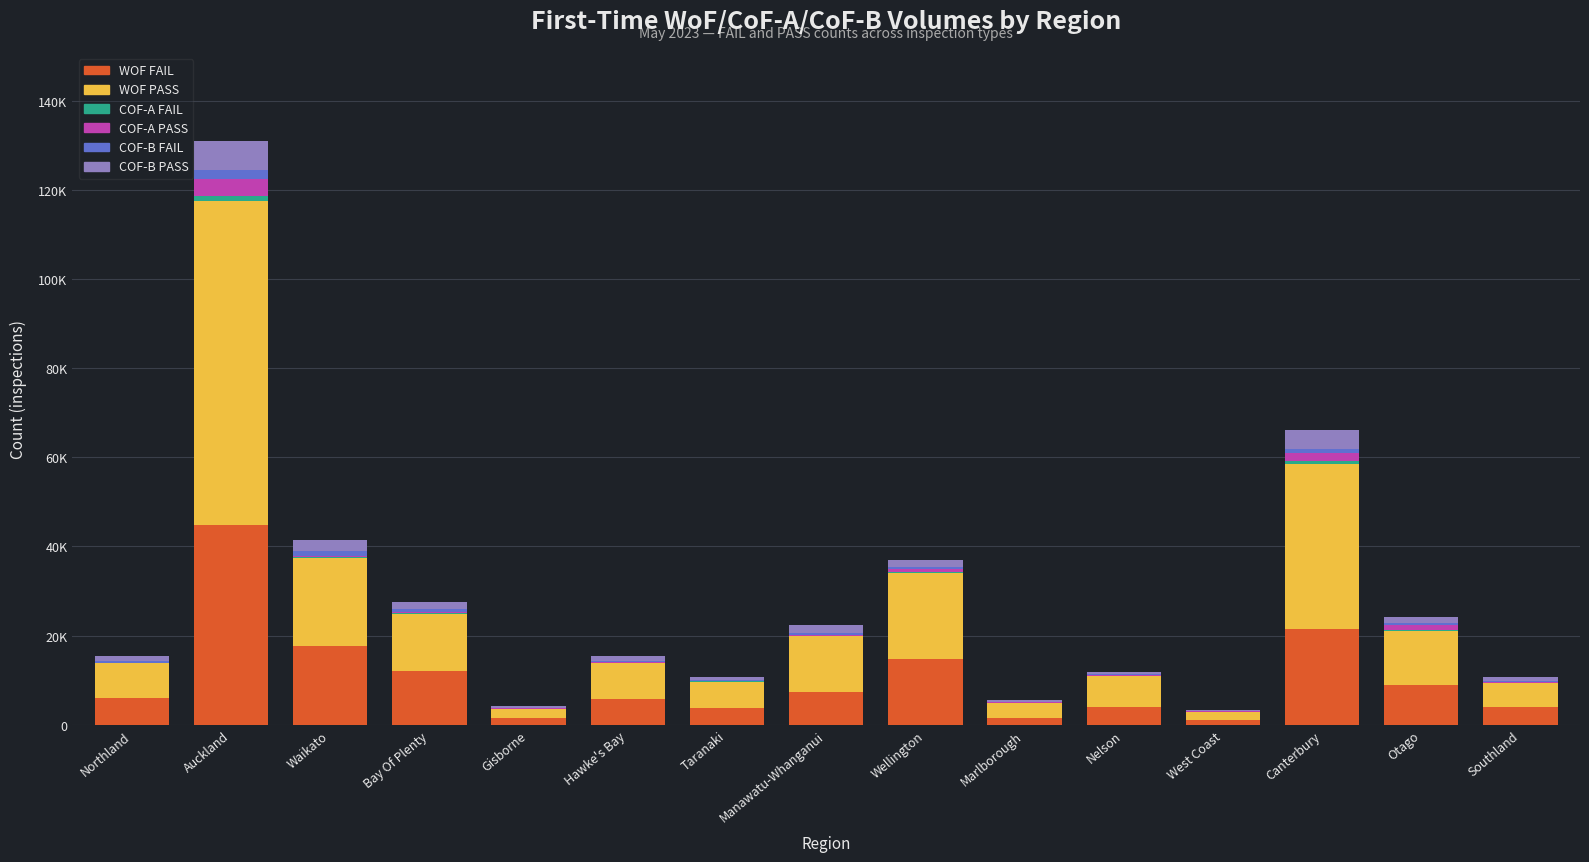

Are the bars horizontal?

No